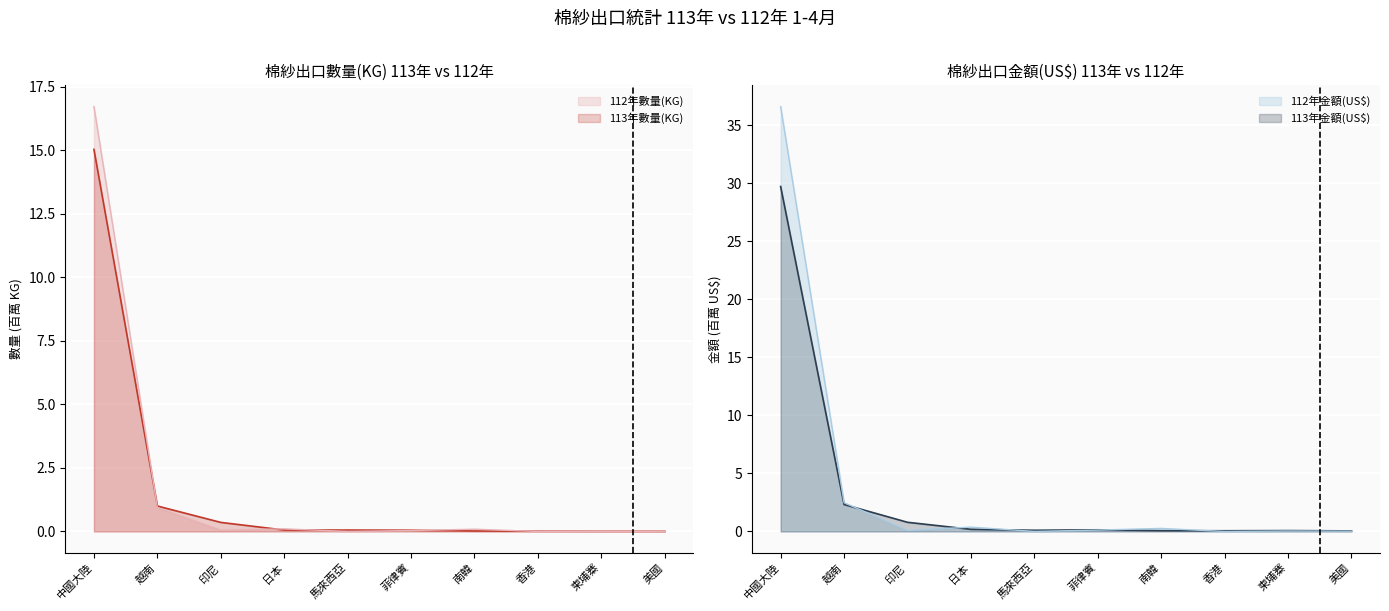

True or false: 112年數量(KG) has more than 2 points higher than both neighbors.

True